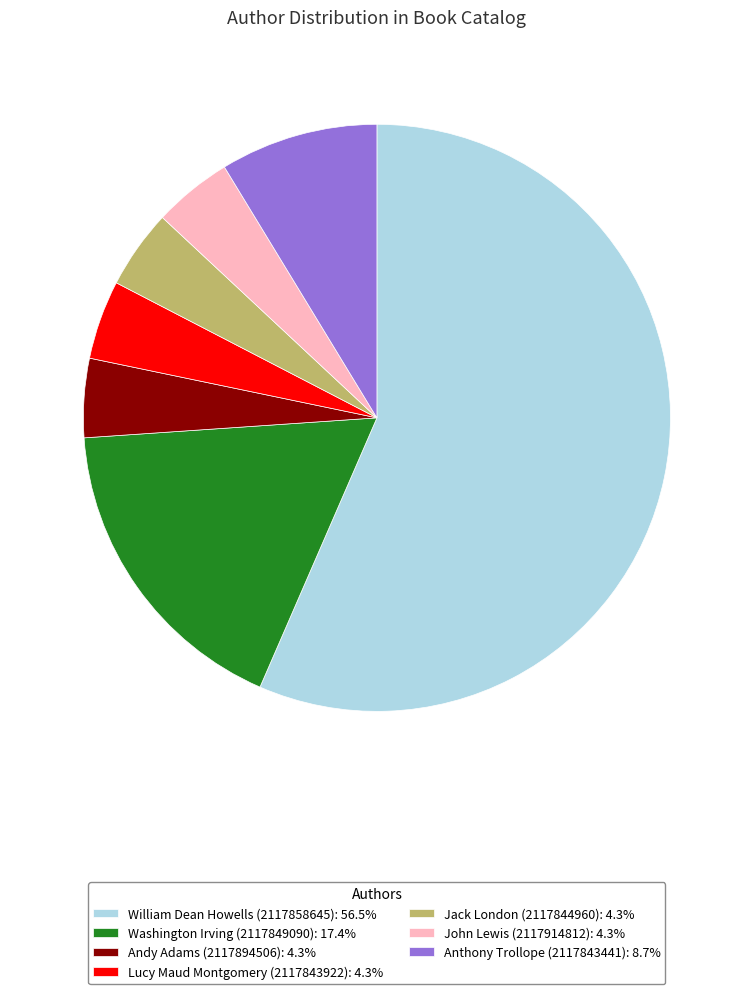

What is the ratio of the value at Andy Adams (2117894506): 4.3% to the value at Lucy Maud Montgomery (2117843922): 4.3%?

1.0